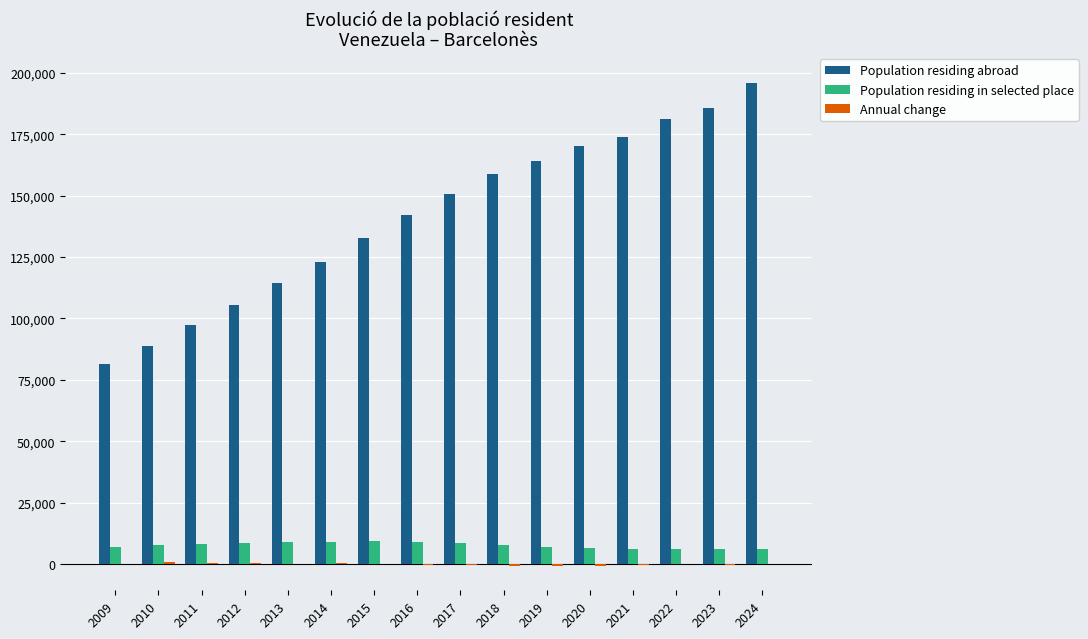

What is the sum of all Population residing in selected place values?

123279